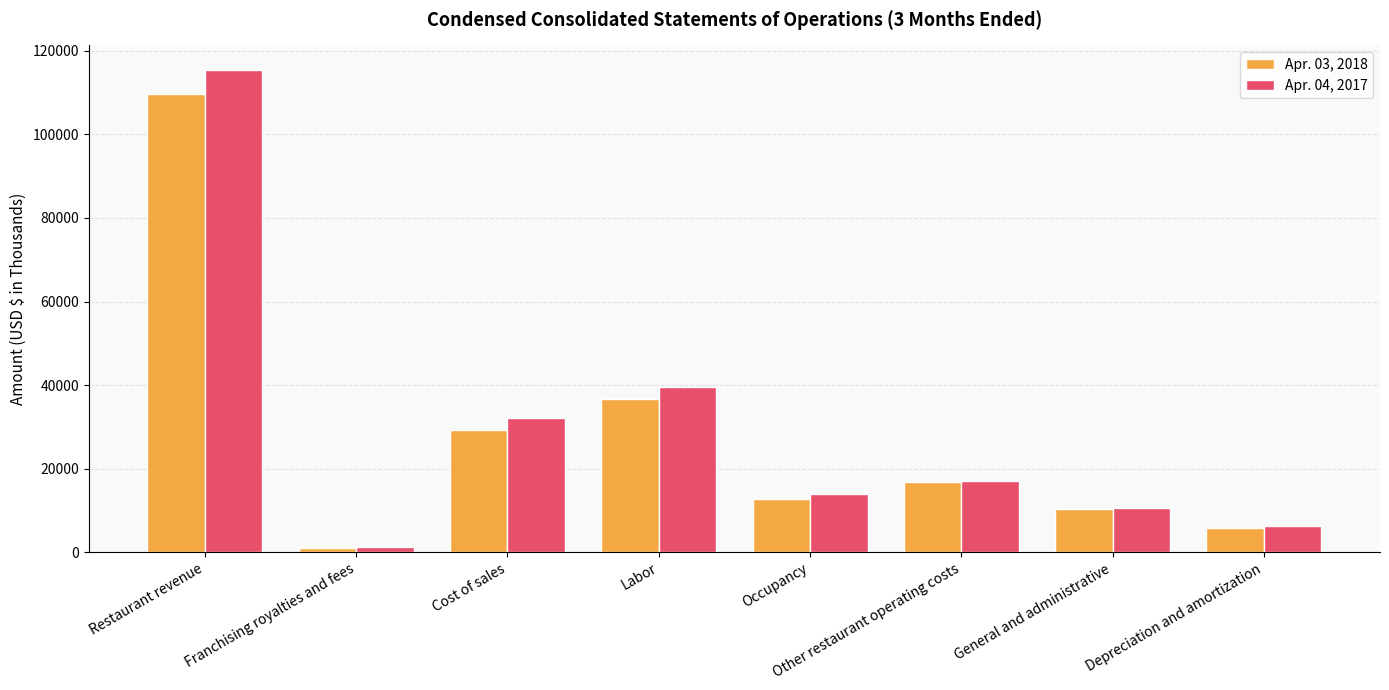

Reading right to left, list all the values displayed in this chart.

Apr. 03, 2018: 5820	10268	16898	12763	36572	29256	913	109613
Apr. 04, 2017: 6267	10666	17147	14001	39594	32087	1188	115527